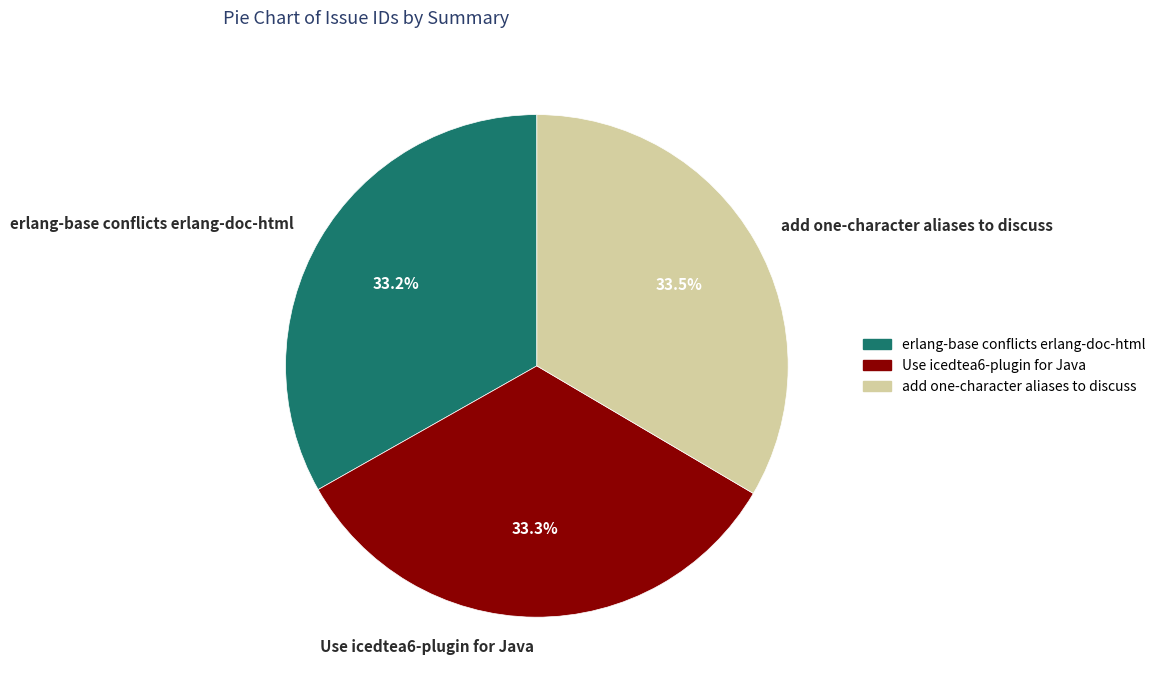

To the nearest percent, what portion does Use icedtea6-plugin for Java represent?

33%